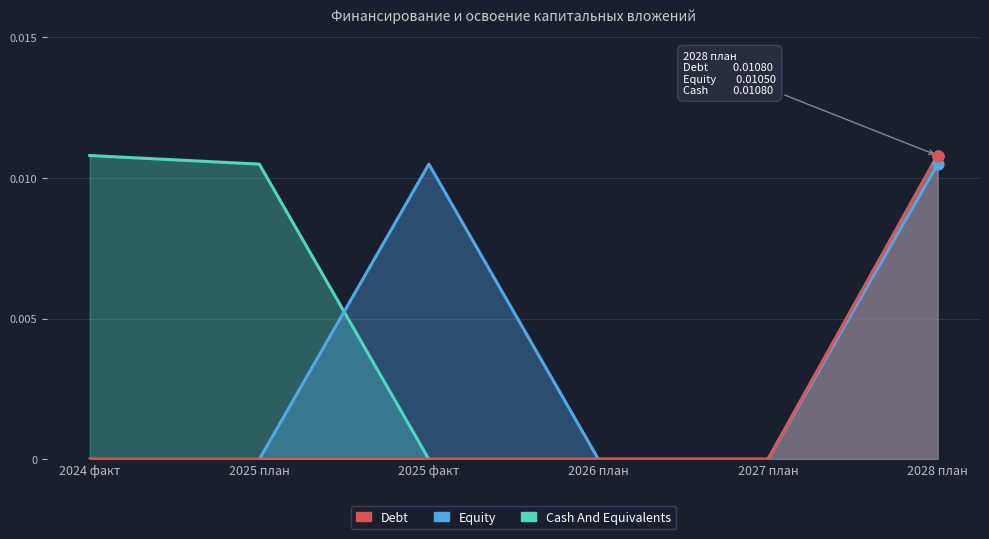

Is the value of Cash And Equivalents at 2026 план greater than the value of Debt at 2024 факт?

No